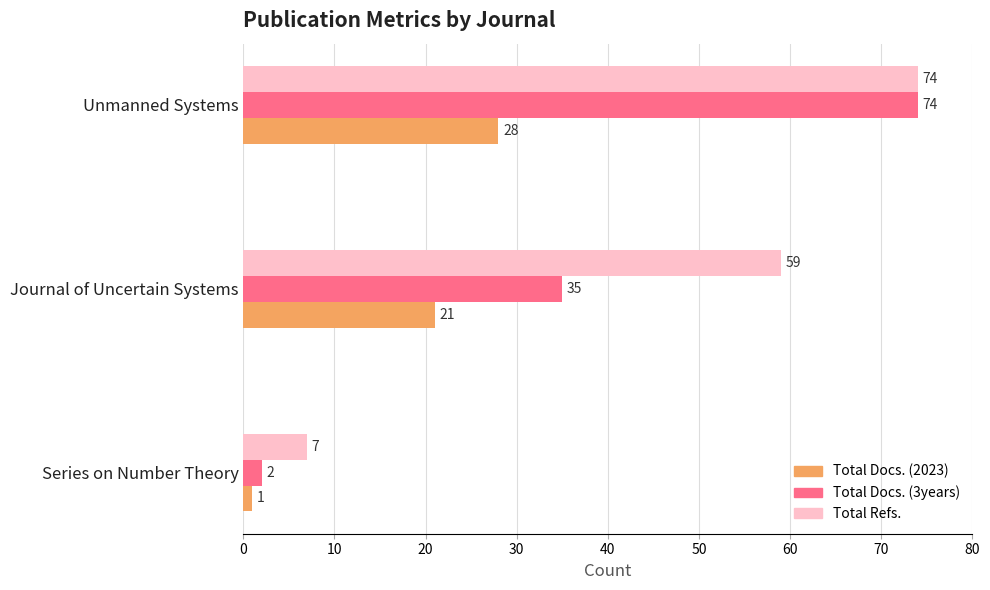

The Total Docs. (3years) series shows 47 at Journal of Uncertain Systems. True or false?

False